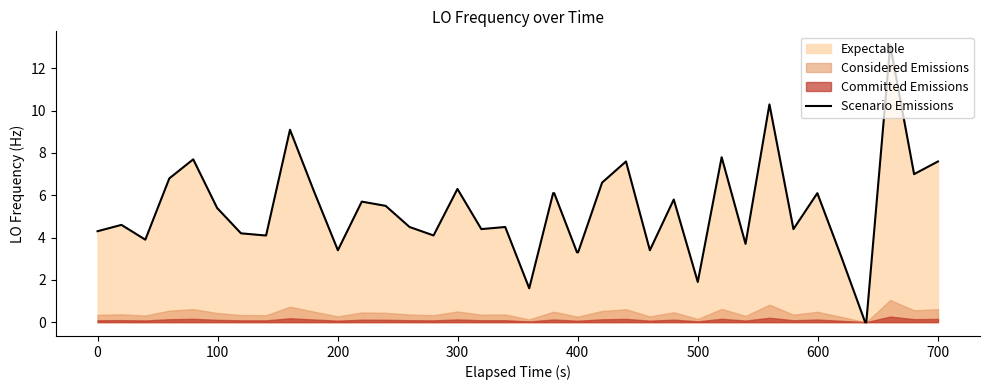

How many lines are shown in the chart?

1